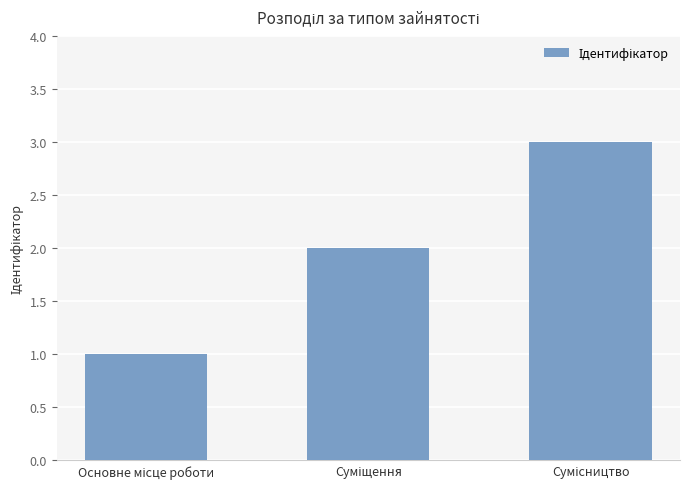

What is the sum of all values?

6